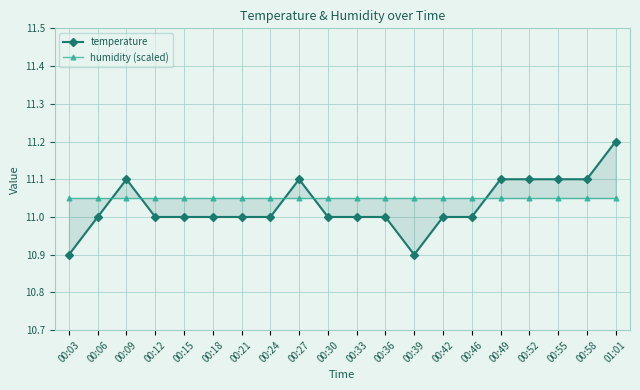

True or false: humidity (scaled) has more than 1 points higher than both neighbors.

False